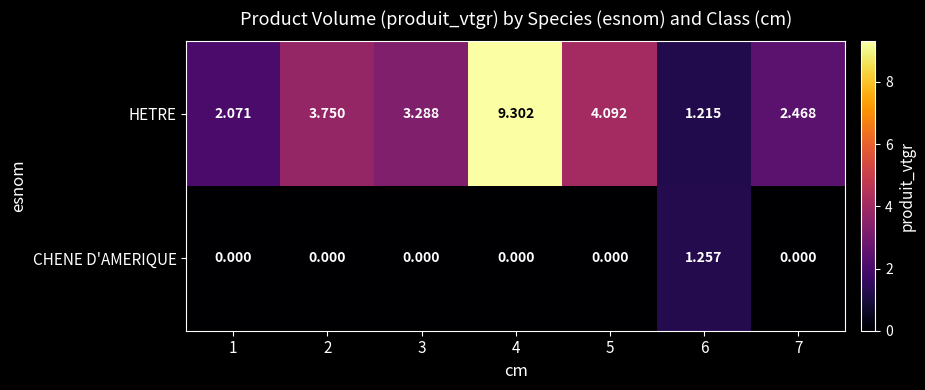

Which series has the widest spread of values?

HETRE